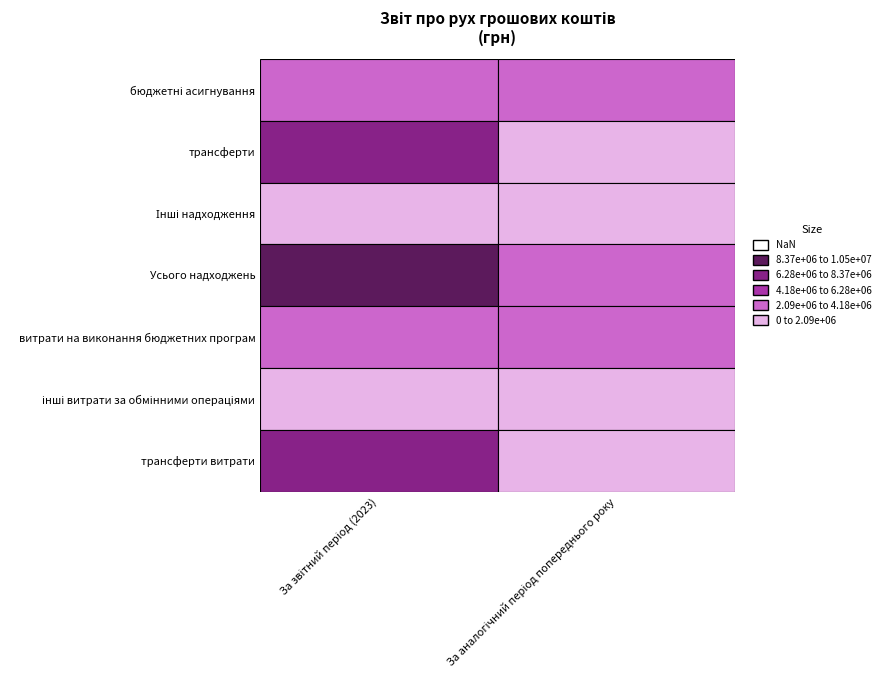

How many categories are shown in the chart?

2